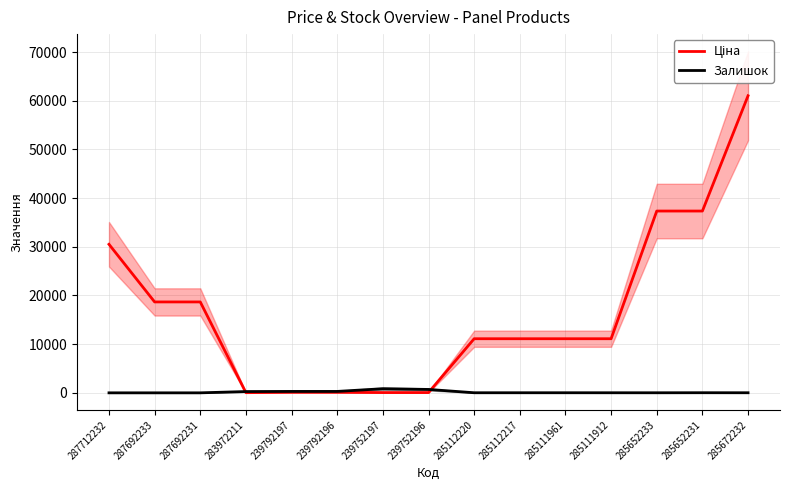

Is it true that Ціна equals 7184.5 at 285111961?

False